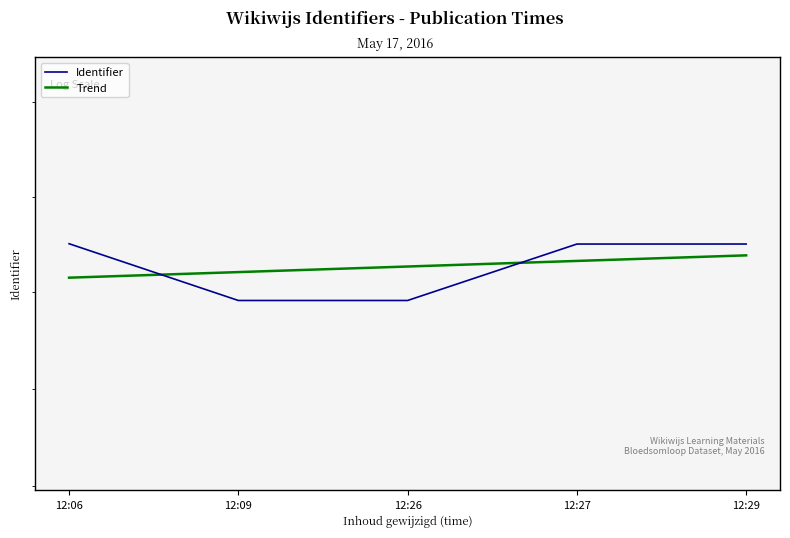

The Trend series shows 448792.5 at 12:09. True or false?

False